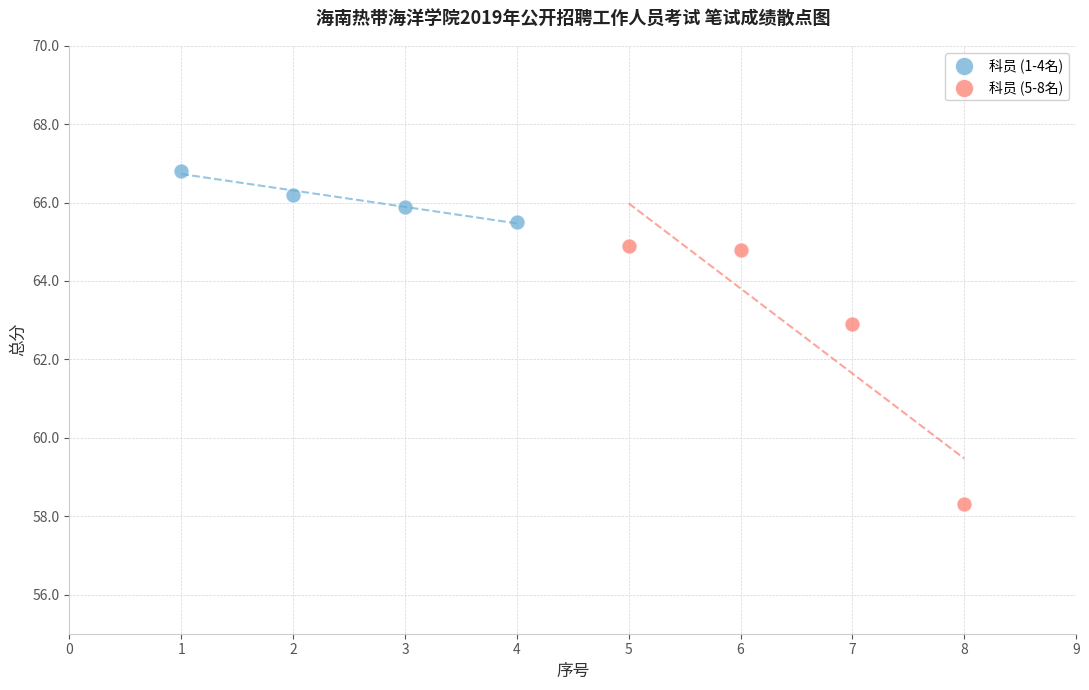

Which series contains the lowest Y value?

科员 (5-8名)